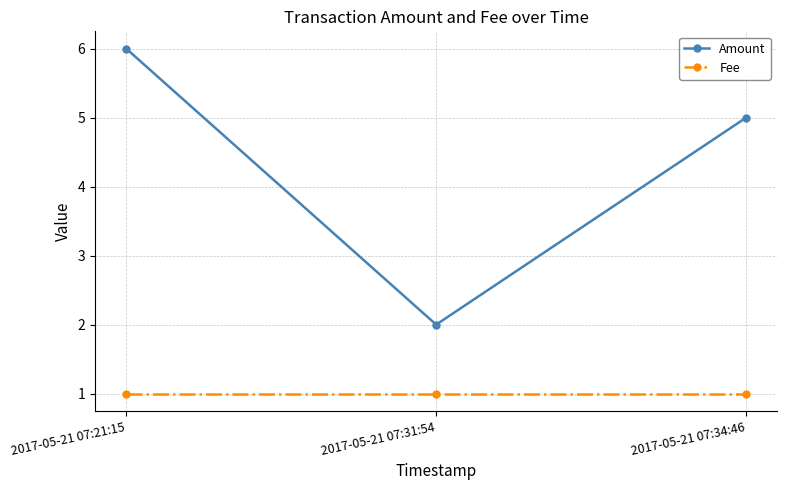

What is the value of the Fee point at the 1st from the left?

1